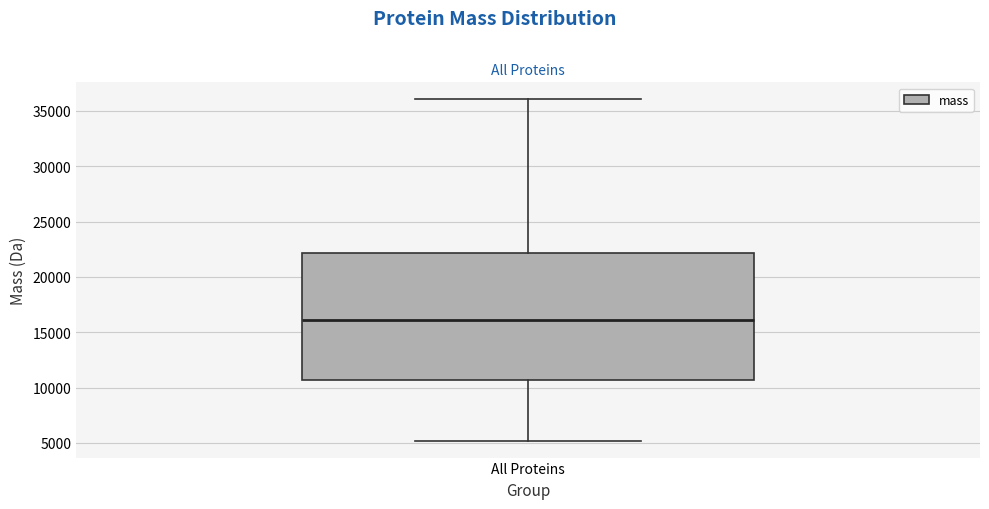

Read this box plot against the y-axis: the position of the median line, the range covered by the box, and the ends of both whiskers. The values are not printed on the chart, so give them approximately, as read against the axis.

median 16000, box 10500 to 22000, whiskers 5000 to 36000